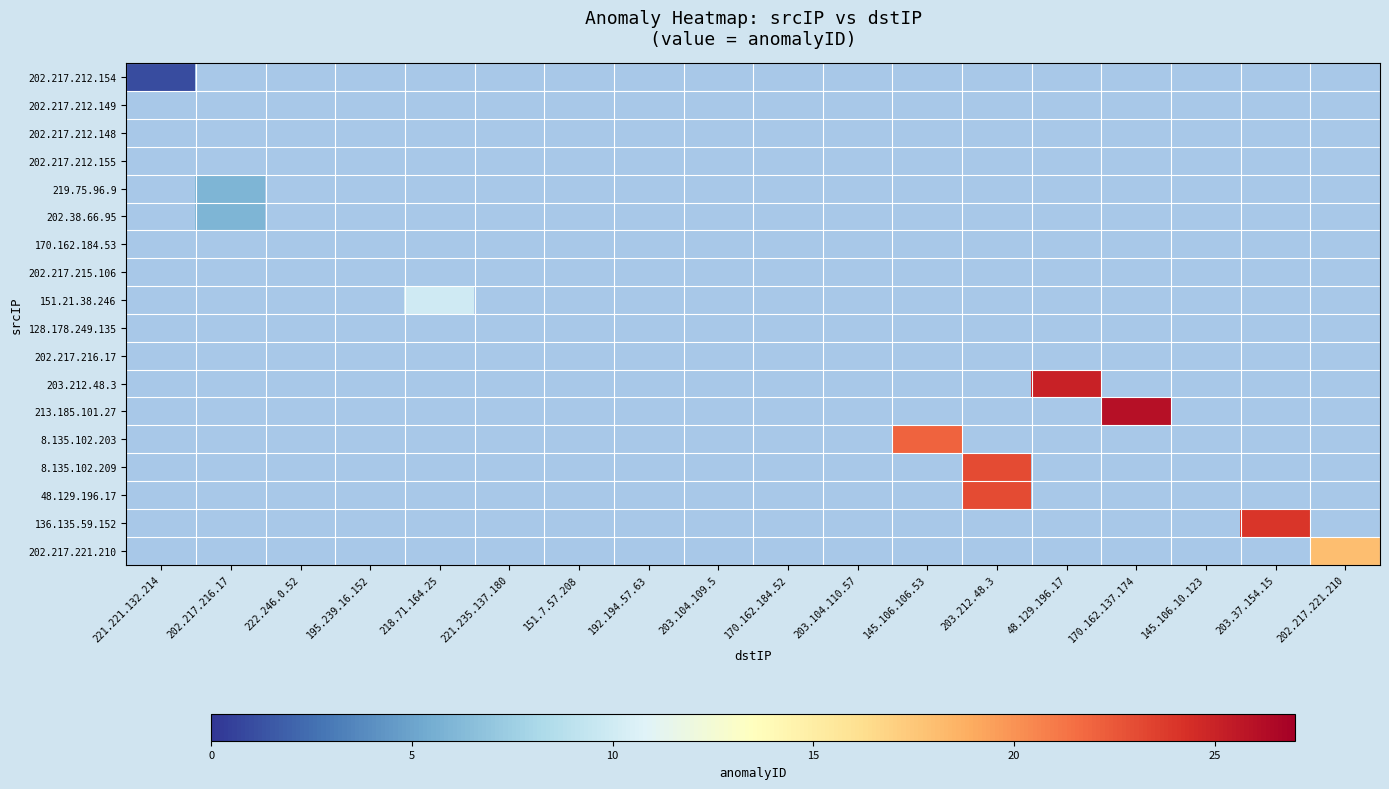

Which category has the lowest value in the 202.217.212.154 series?

221.221.132.214